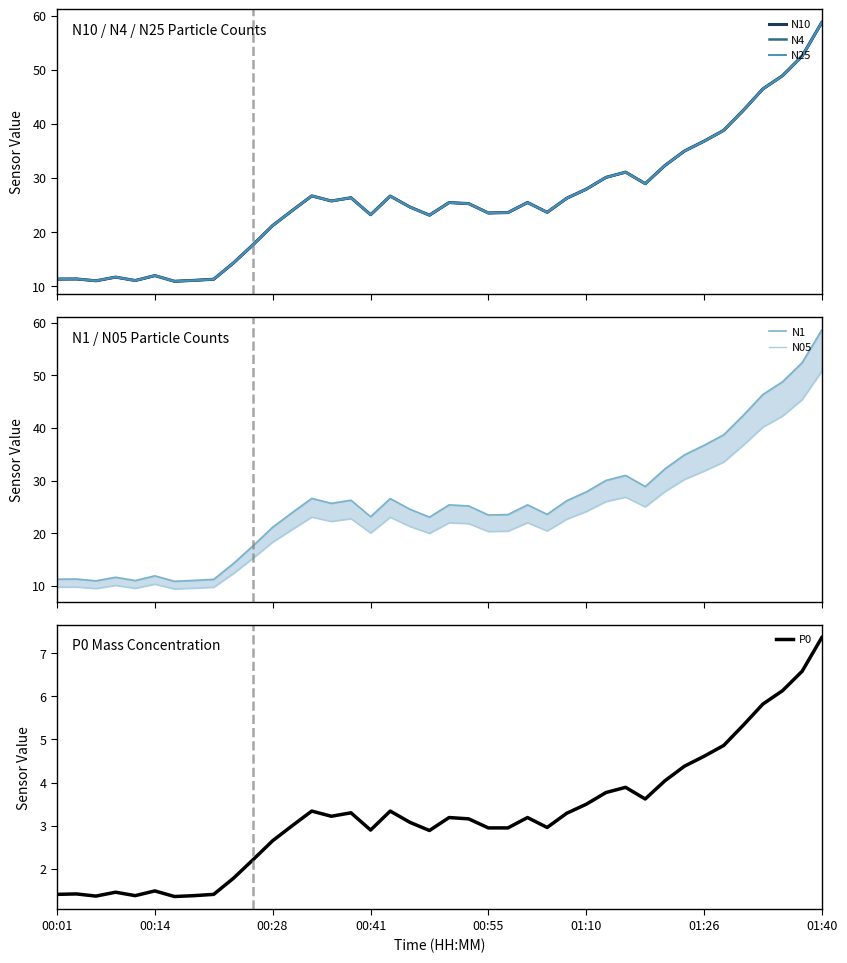

True or false: P0 has a value of 5.1 at 00:55.

False